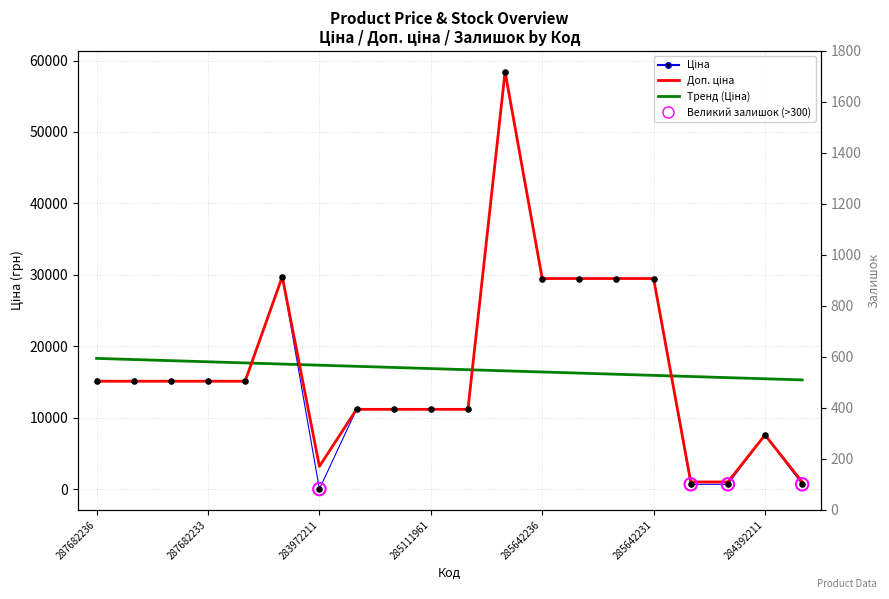

Which series has the largest Y range (max minus min)?

Ціна